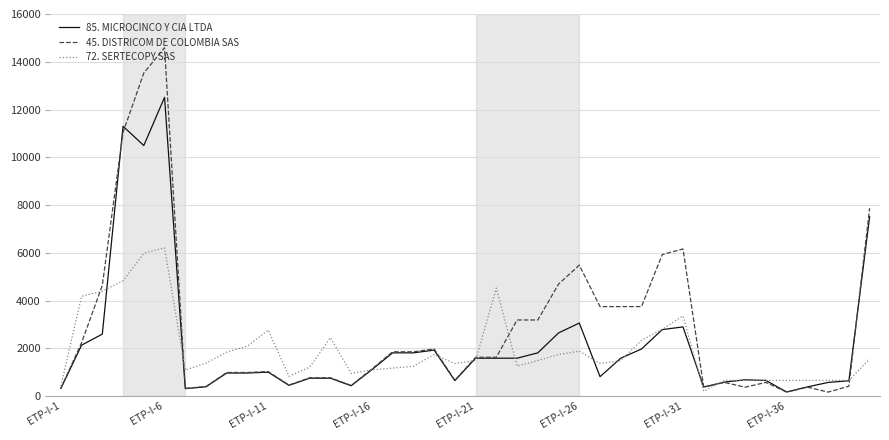

Count the number of data series in this chart.

3